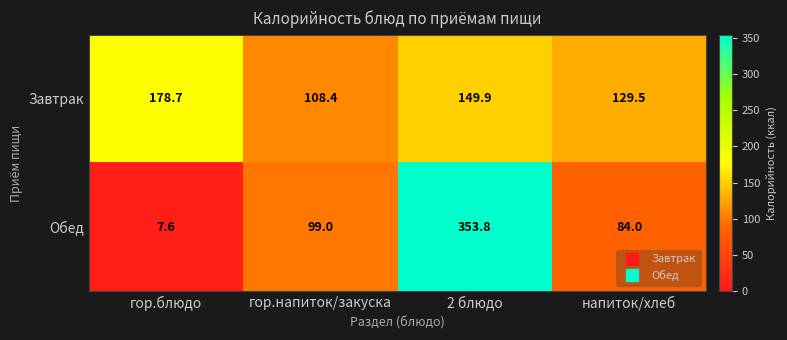

At how many categories does at least one series exceed 147?

2